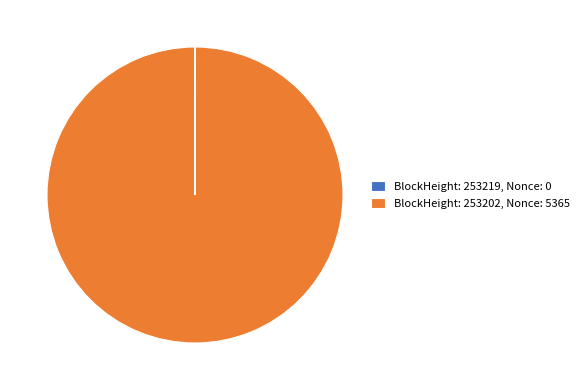

Which slice represents more than half of the pie?

BlockHeight: 253202, Nonce: 5365